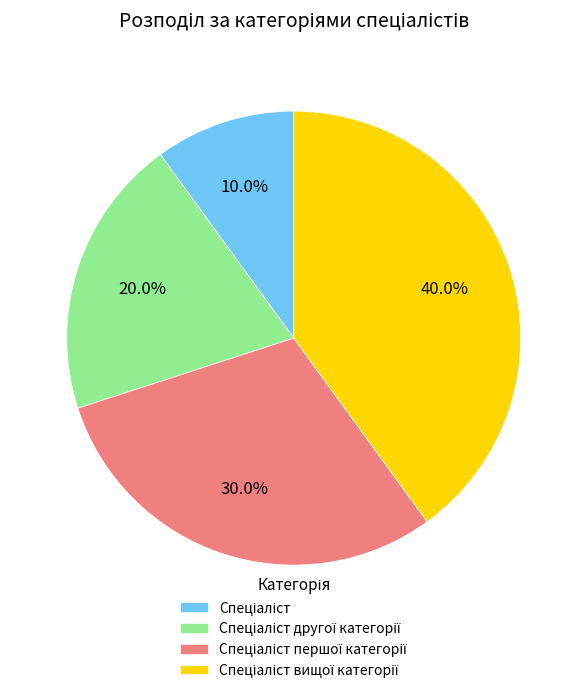

Does any single category account for the majority?

No